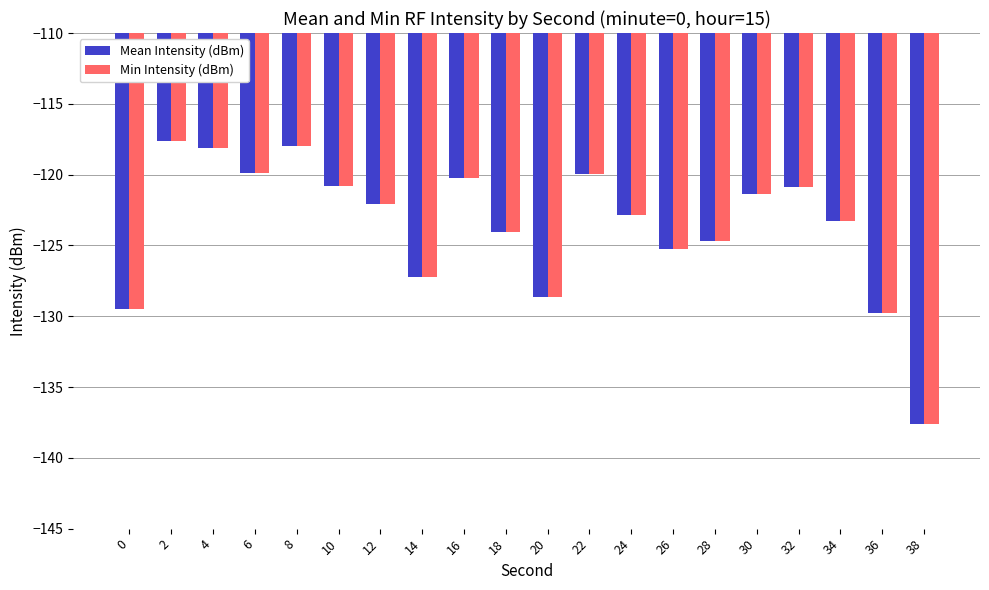

Where is Mean Intensity (dBm) nearest to the value -127?

14